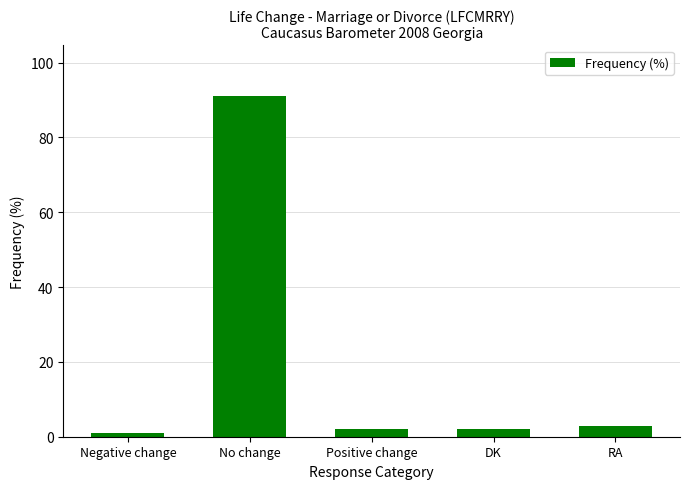

What is the average value?

20